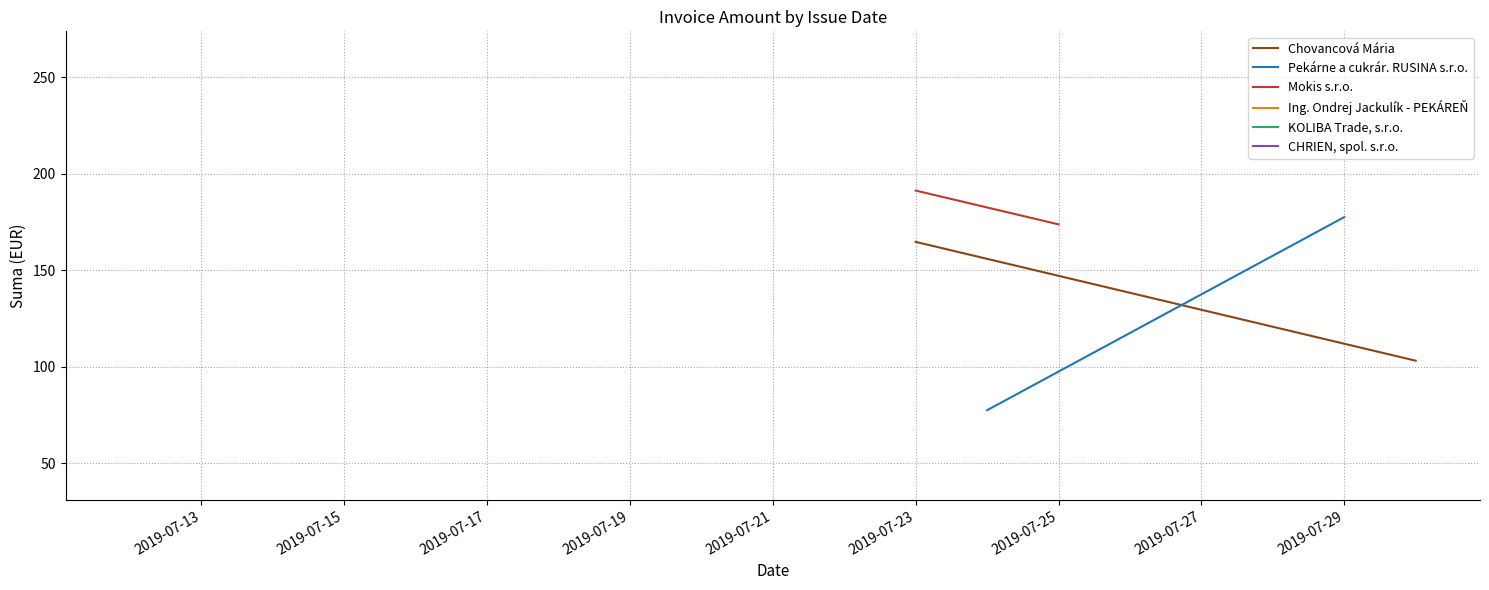

Is this an area chart (filled region under the line)?

No